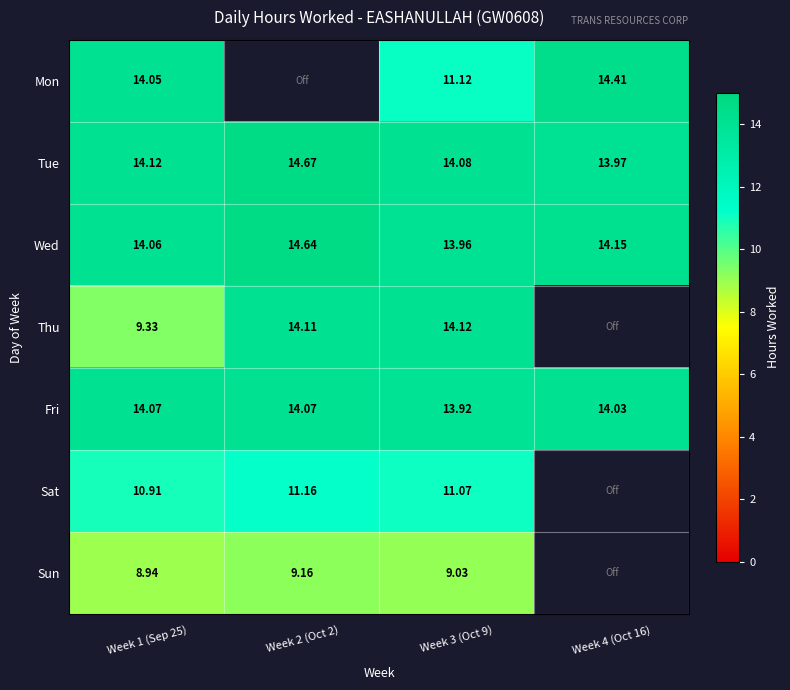

What is the sum of all Fri values?

56.1